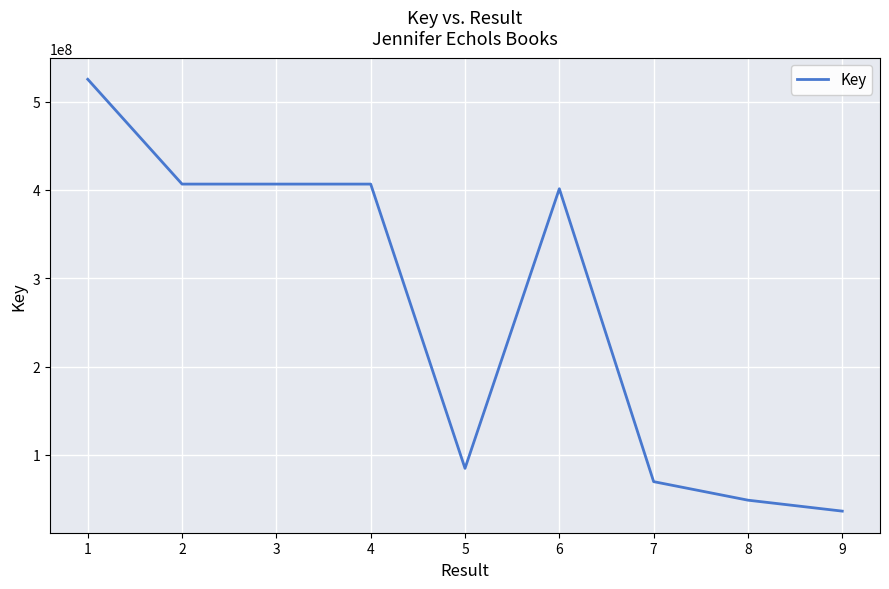

True or false: the data shows 406647621 at 4.

True